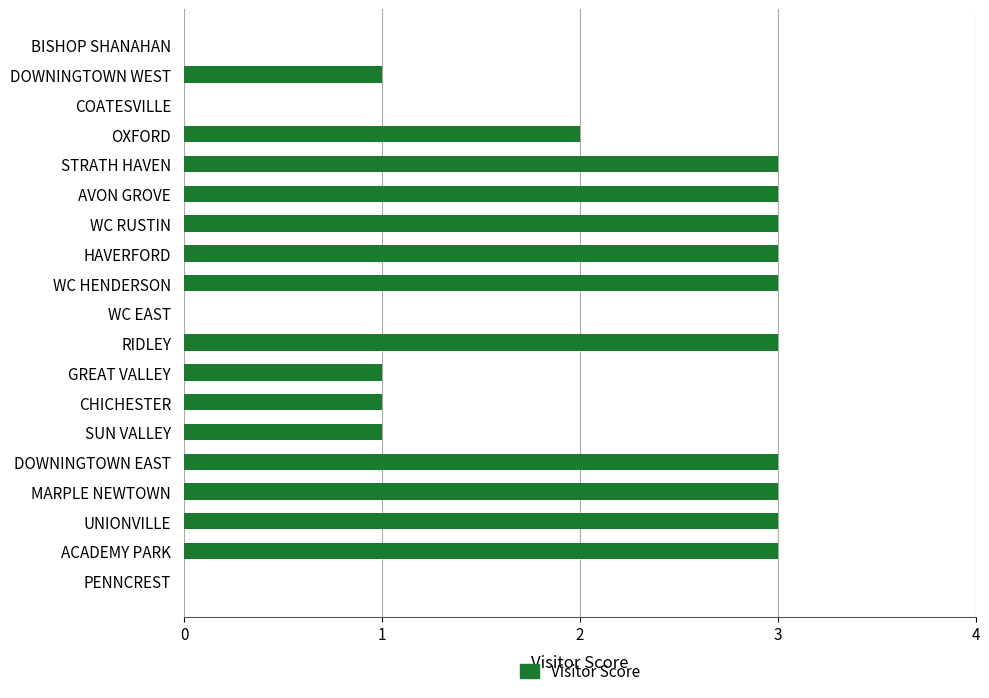

The chart shows a value of 1 at SUN VALLEY. True or false?

True